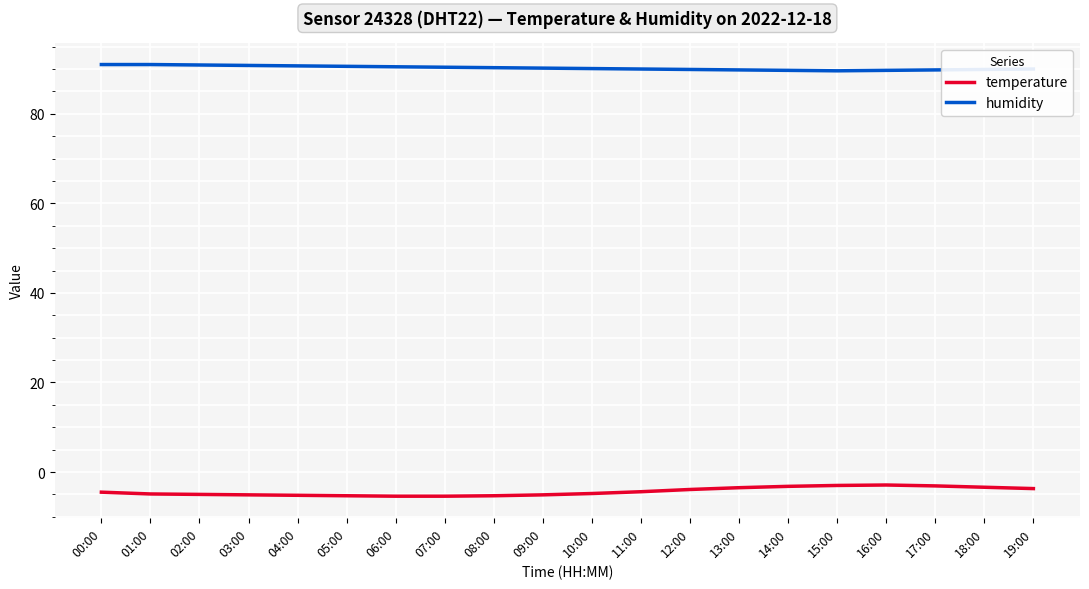

What position from the right is 17:00?

3